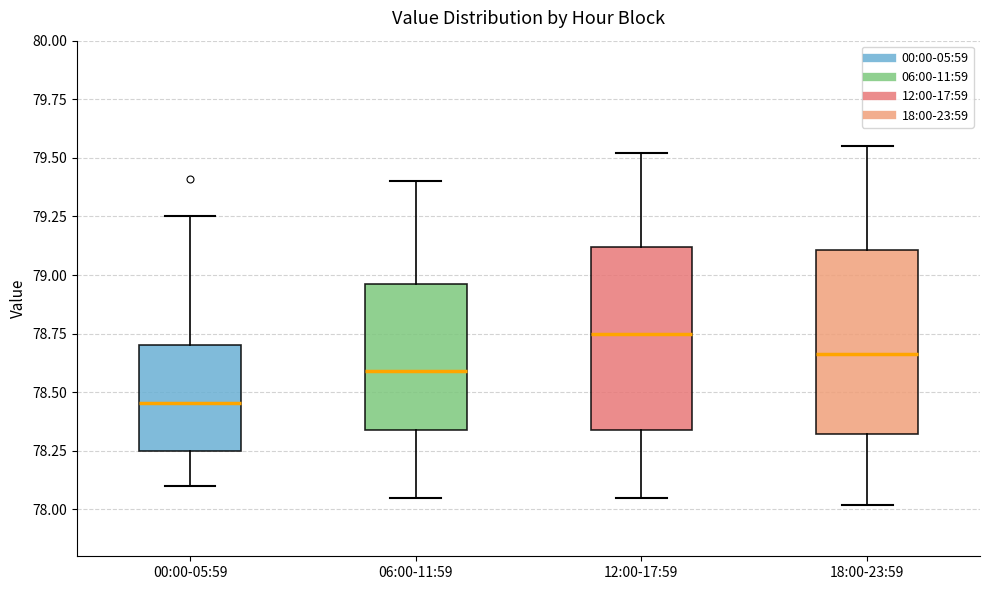

Where does the median line of the box for 00:00-05:59 sit on the y-axis? The values are not printed on the chart, so give them approximately, as read against the axis.

78.45